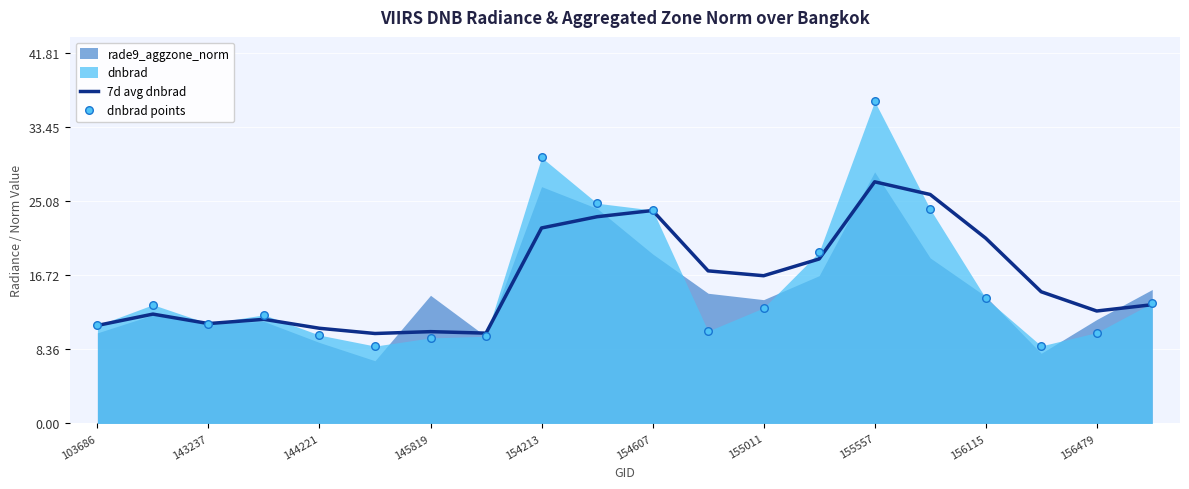

True or false: 7d avg dnbrad has a value of 17.1 at 156479.

False